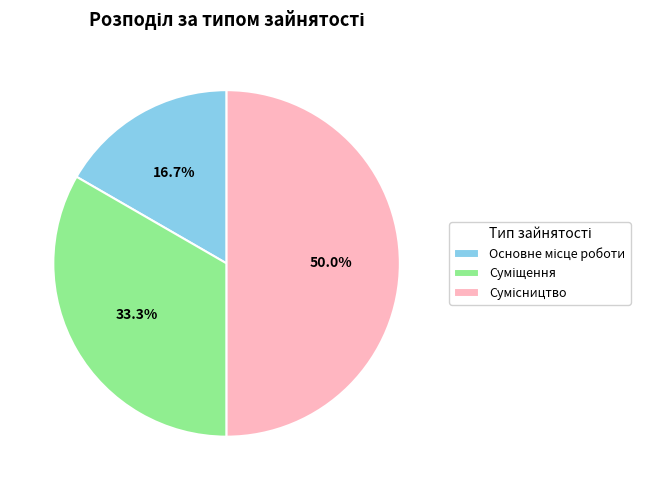

To the nearest percent, what is the combined percentage of Основне місце роботи and Суміщення?

50%